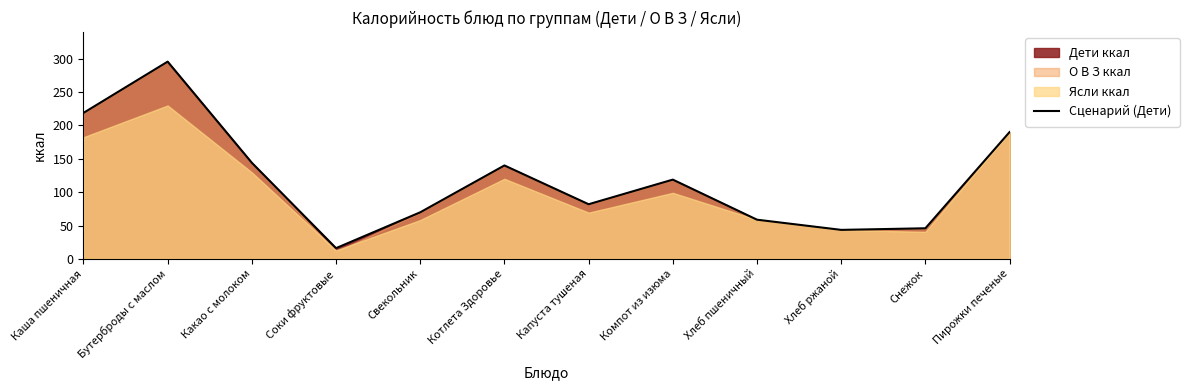

What is the difference between the maximum and second lowest values?

252.0